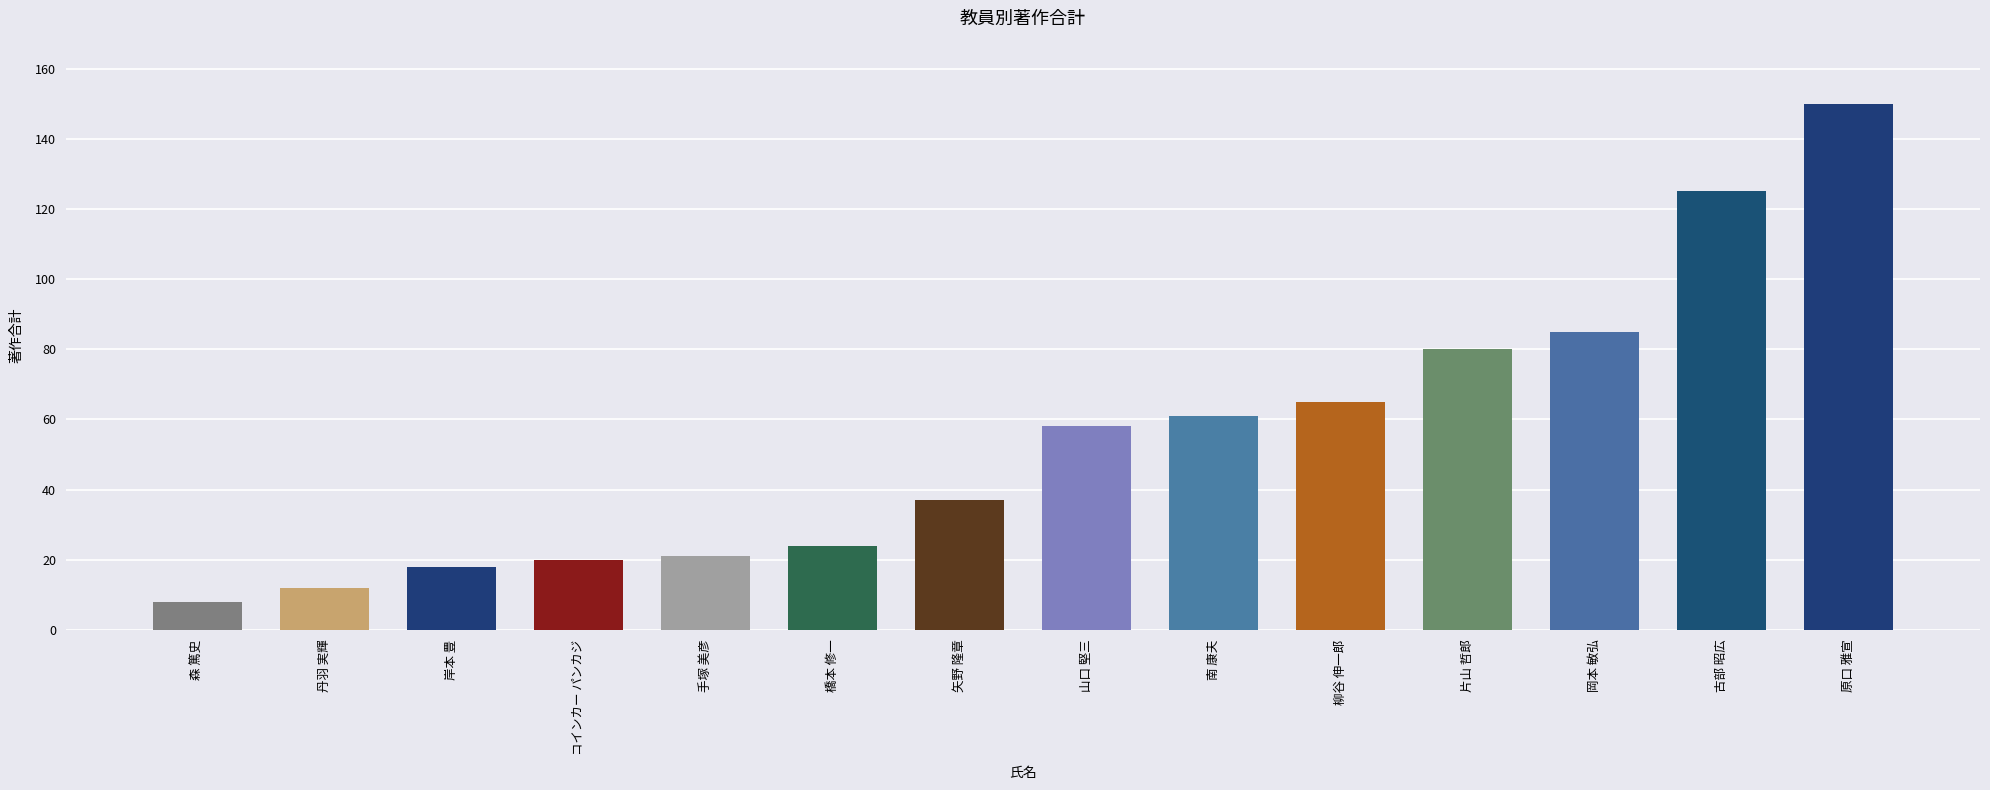

Does the chart contain any negative values?

No